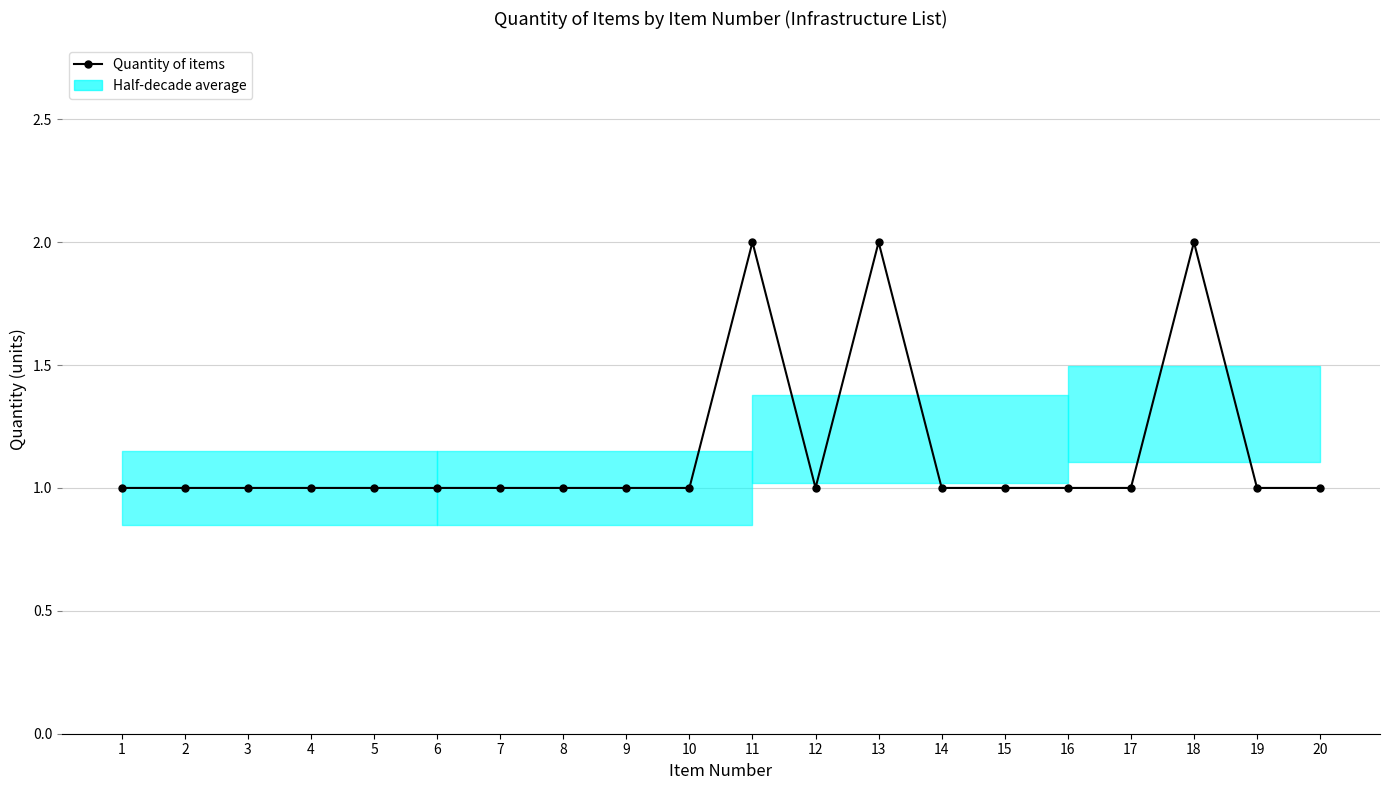

What is the value of the 18th point from the left?

2